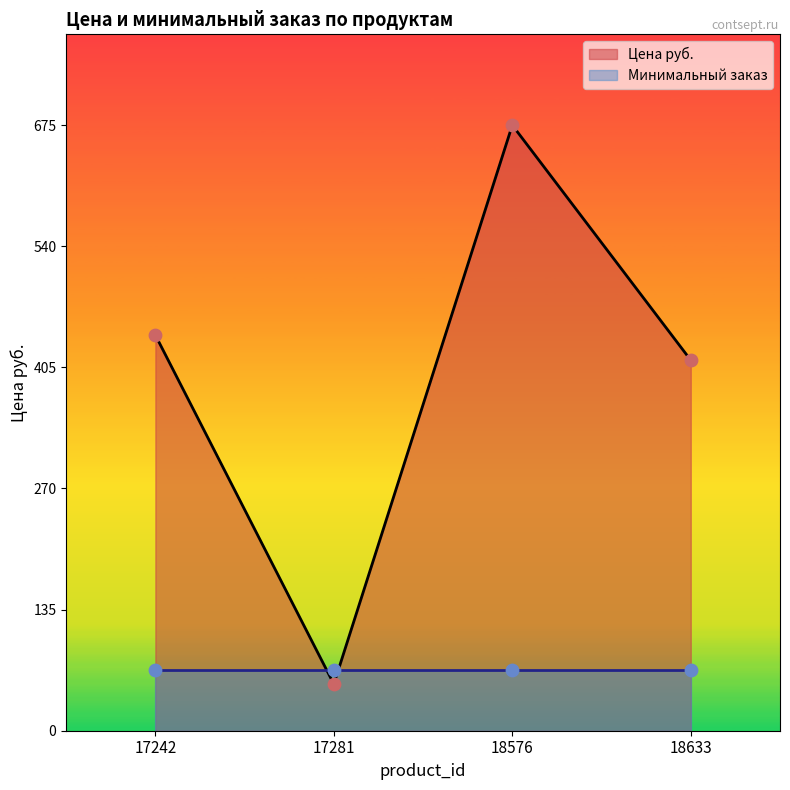

Which has a higher value, 18633 or 17281?

18633